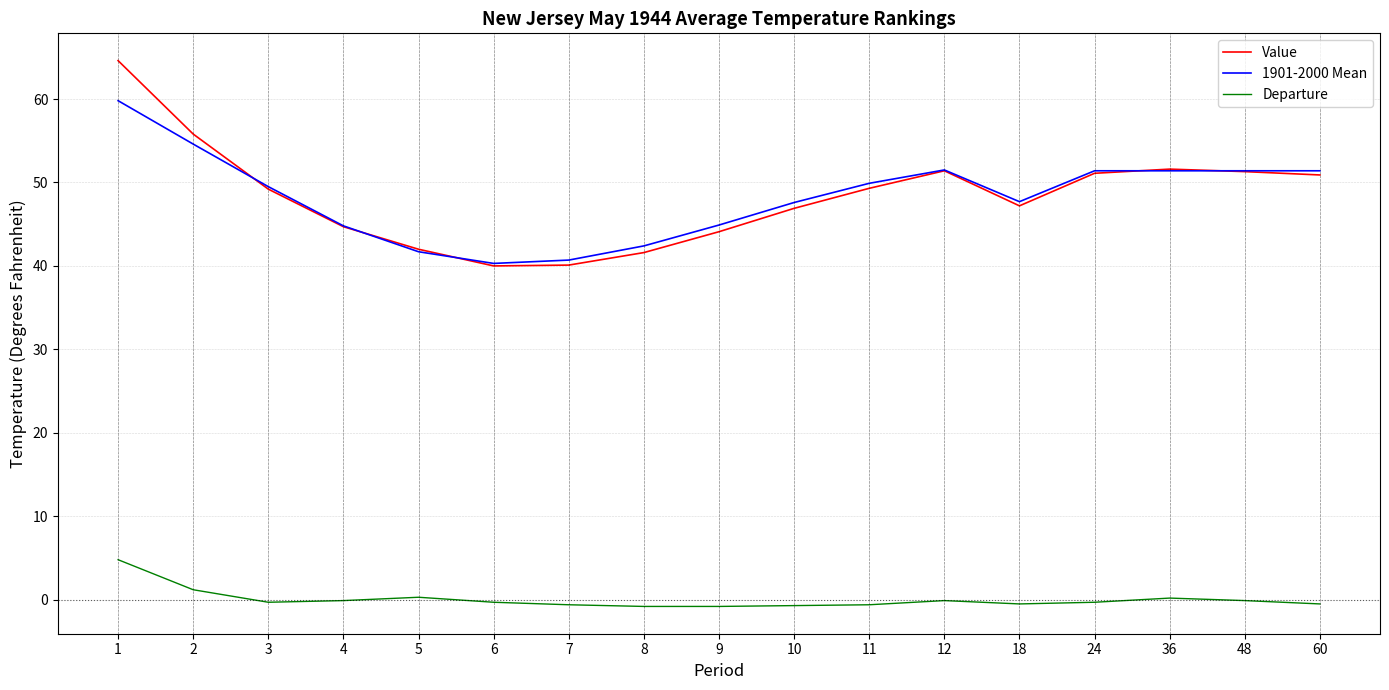

Rank the series at 8 from lowest to highest value.

Departure, Value, 1901-2000 Mean